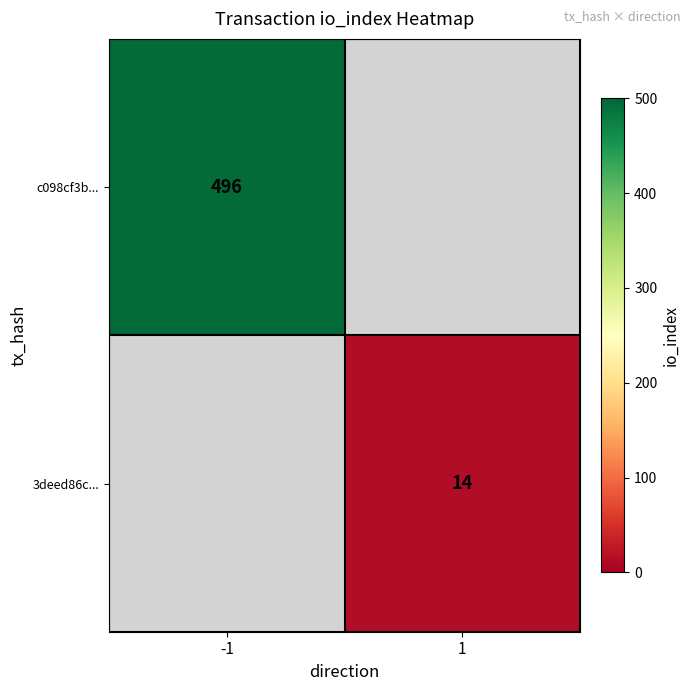

How many categories are shown in the chart?

2